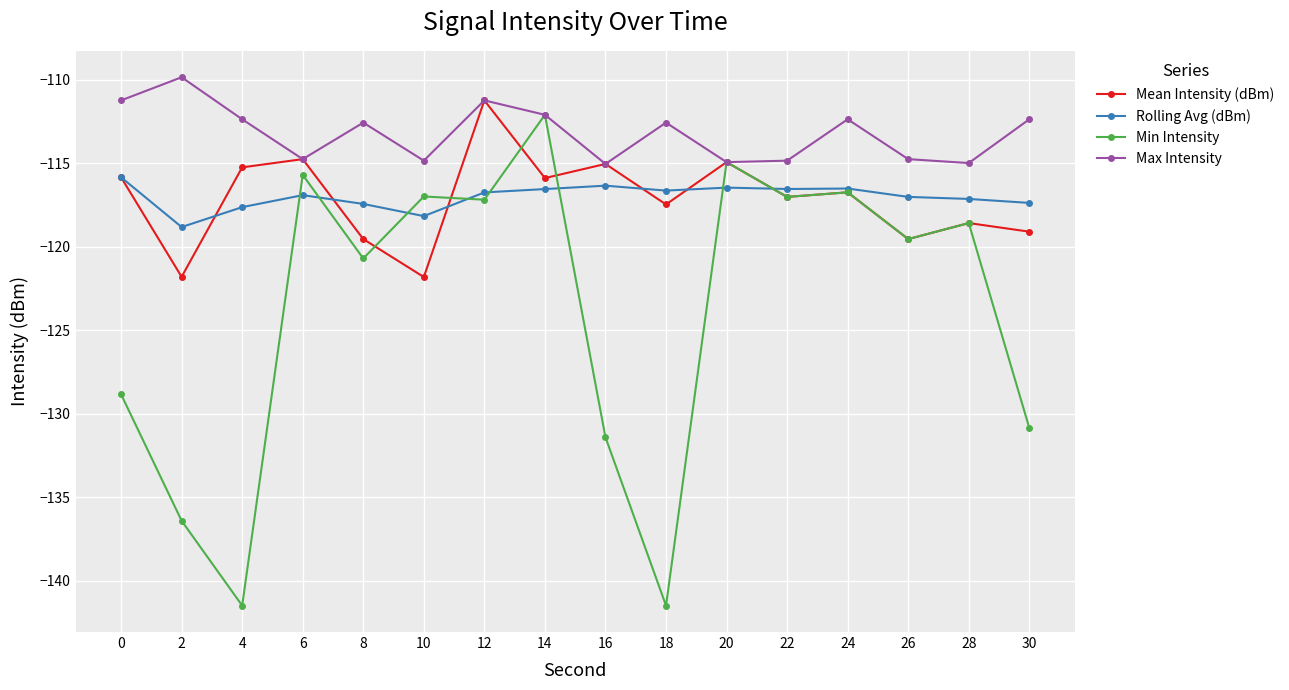

Which series has the largest total across all categories?

Max Intensity